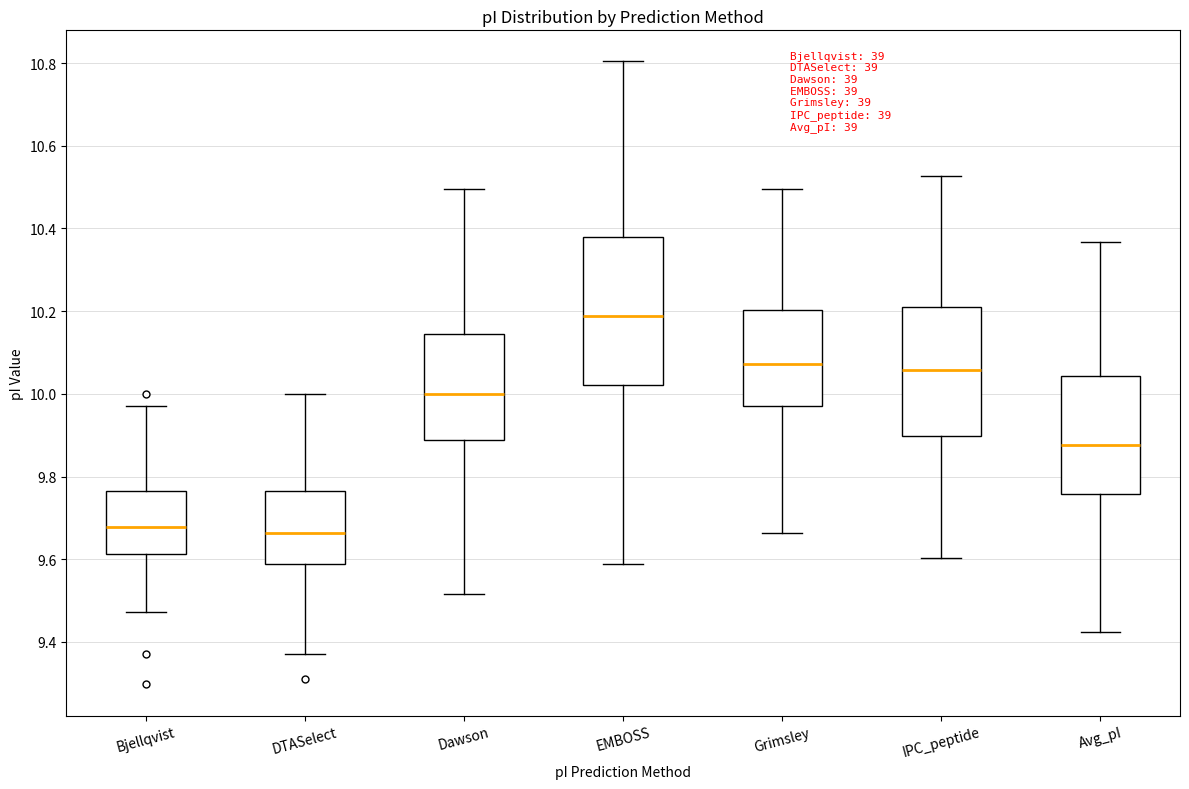

Which box has the highest median line?

EMBOSS